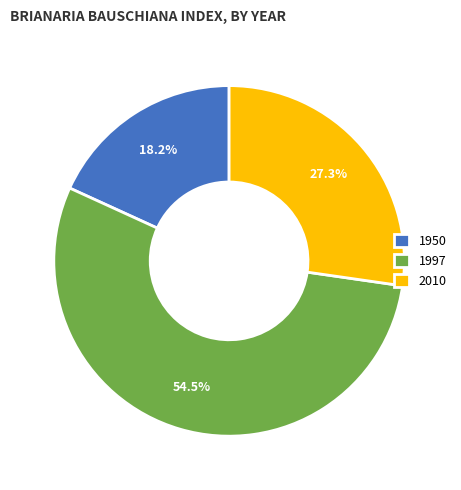

Combined, what portion of the pie is 1950 and 2010?

45.5%